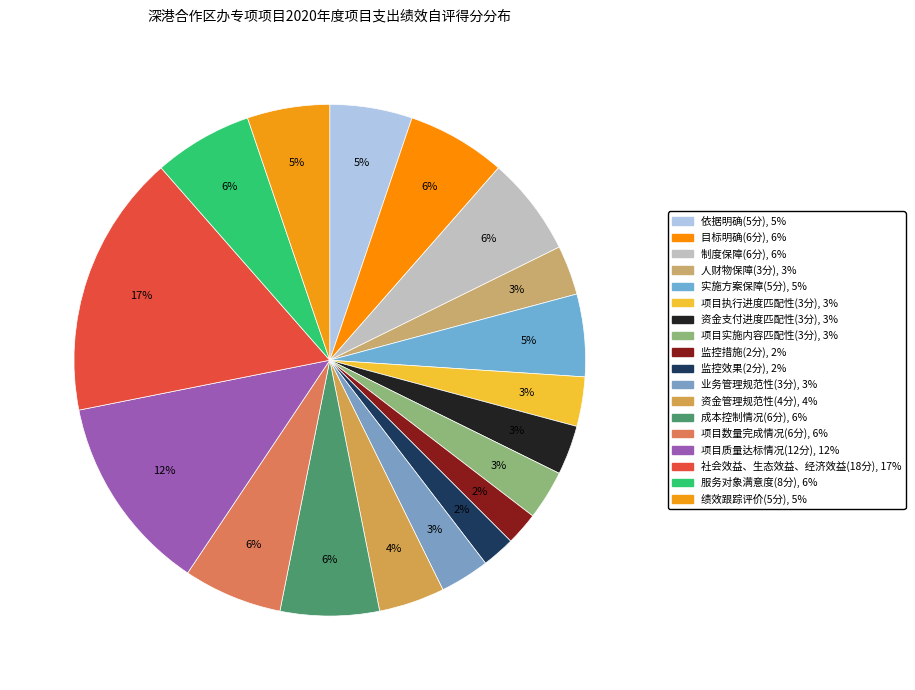

Between 制度保障(6分) and 项目质量达标情况(12分), which is larger?

项目质量达标情况(12分)